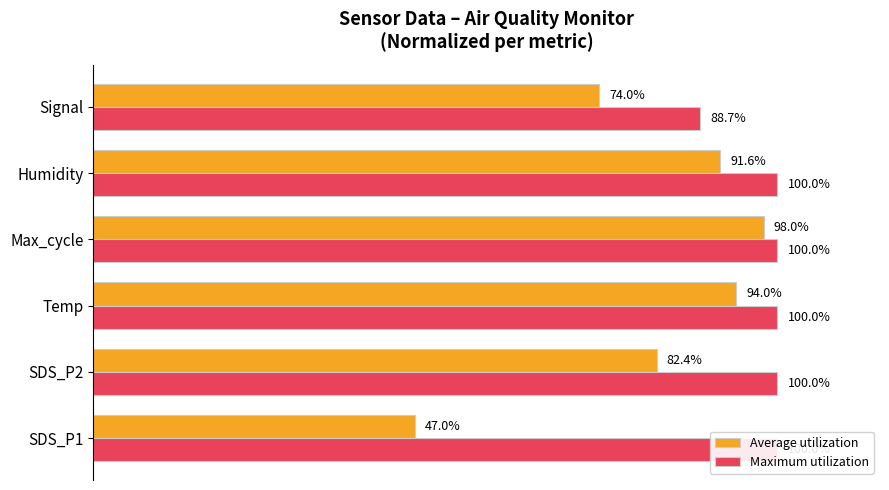

What is the difference between the second highest and second lowest values in the Average utilization series?

20.0